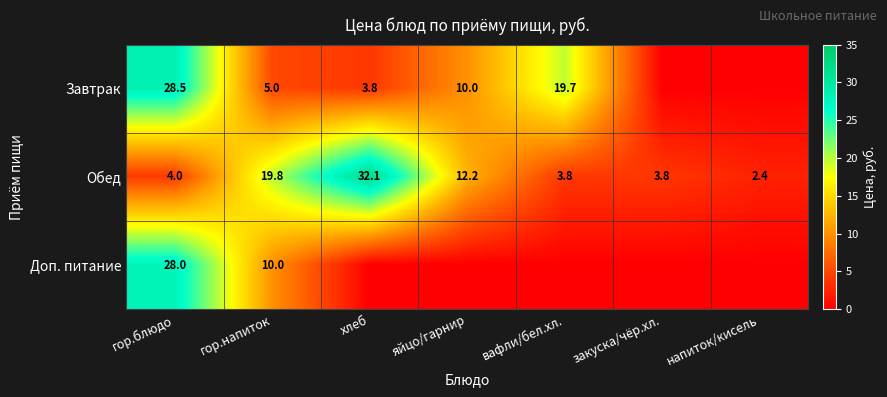

The Завтрак series shows 3.8 at хлеб. True or false?

True